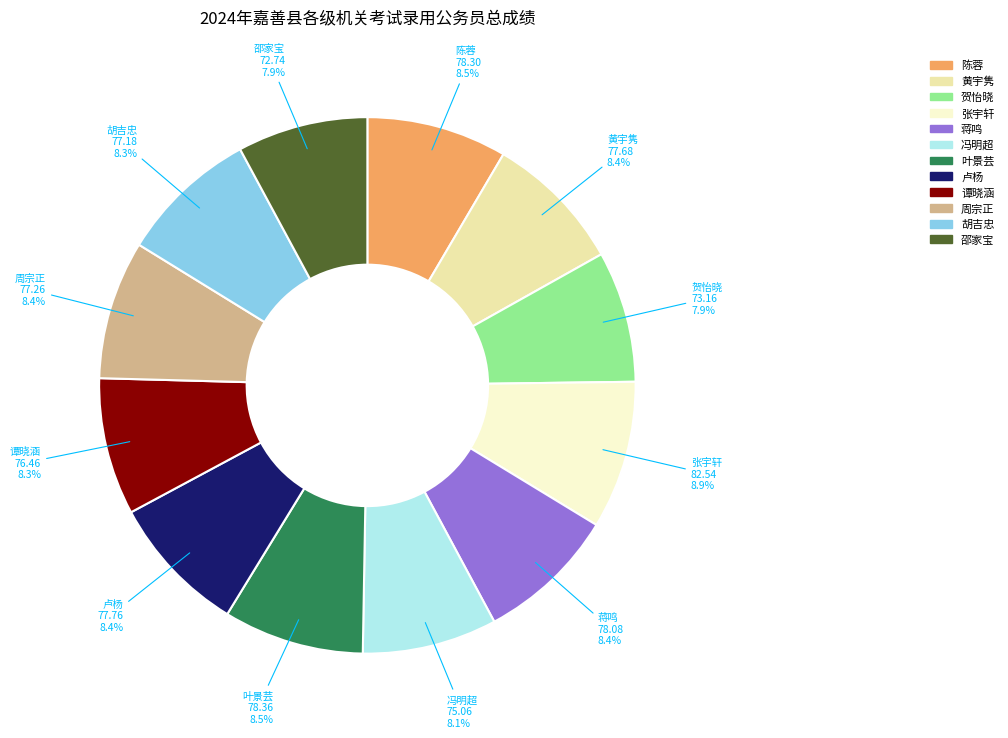

Is 张宇轩 the majority of the pie?

No